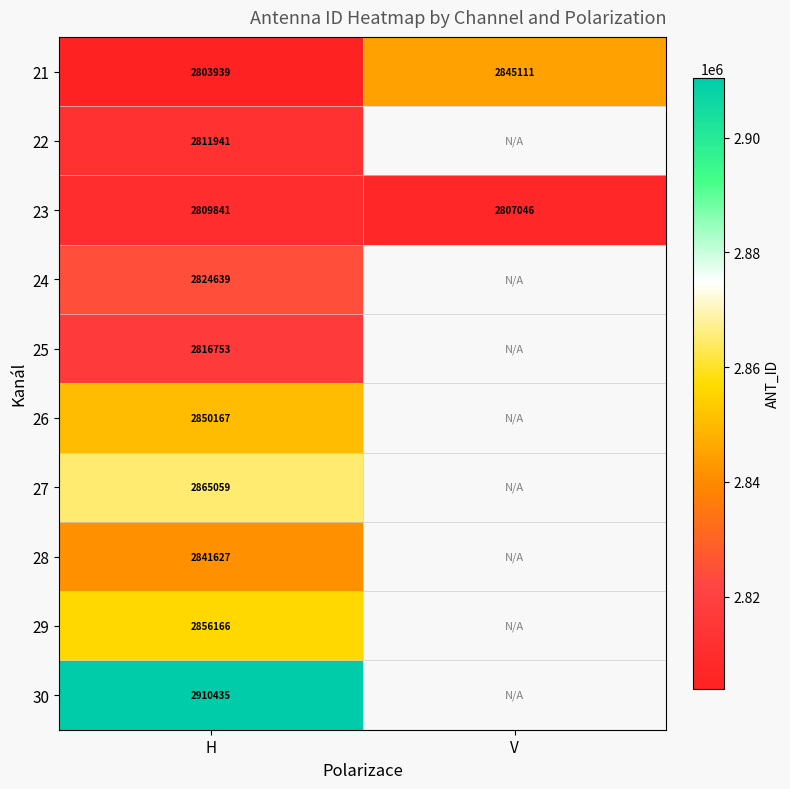

True or false: 23 has a value of 2809841 at H.

True